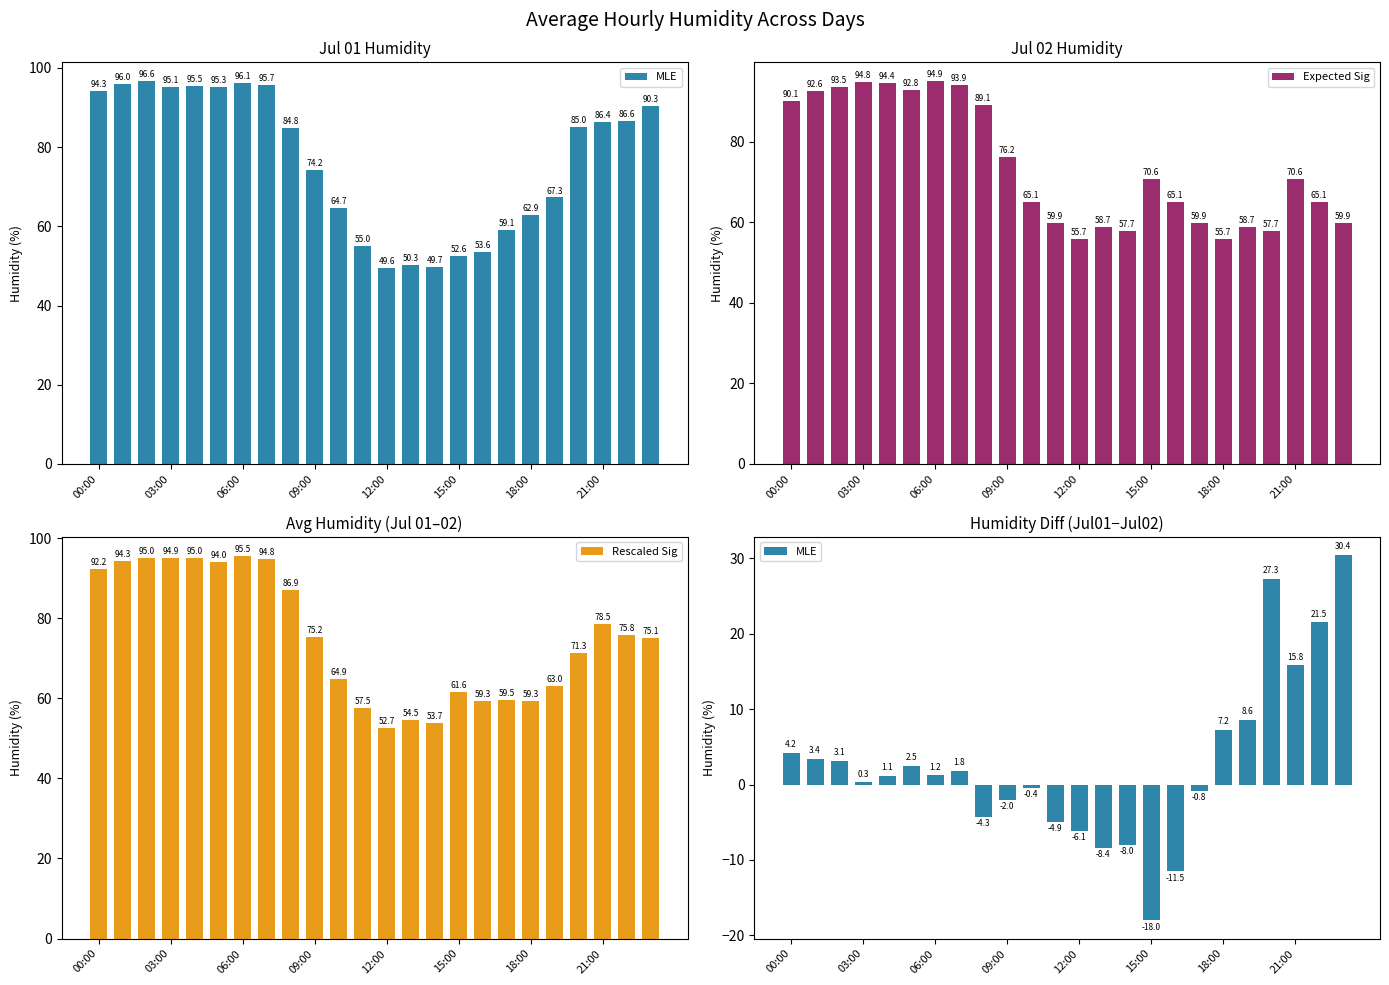

What is the sum of all Expected Sig values?

1772.7